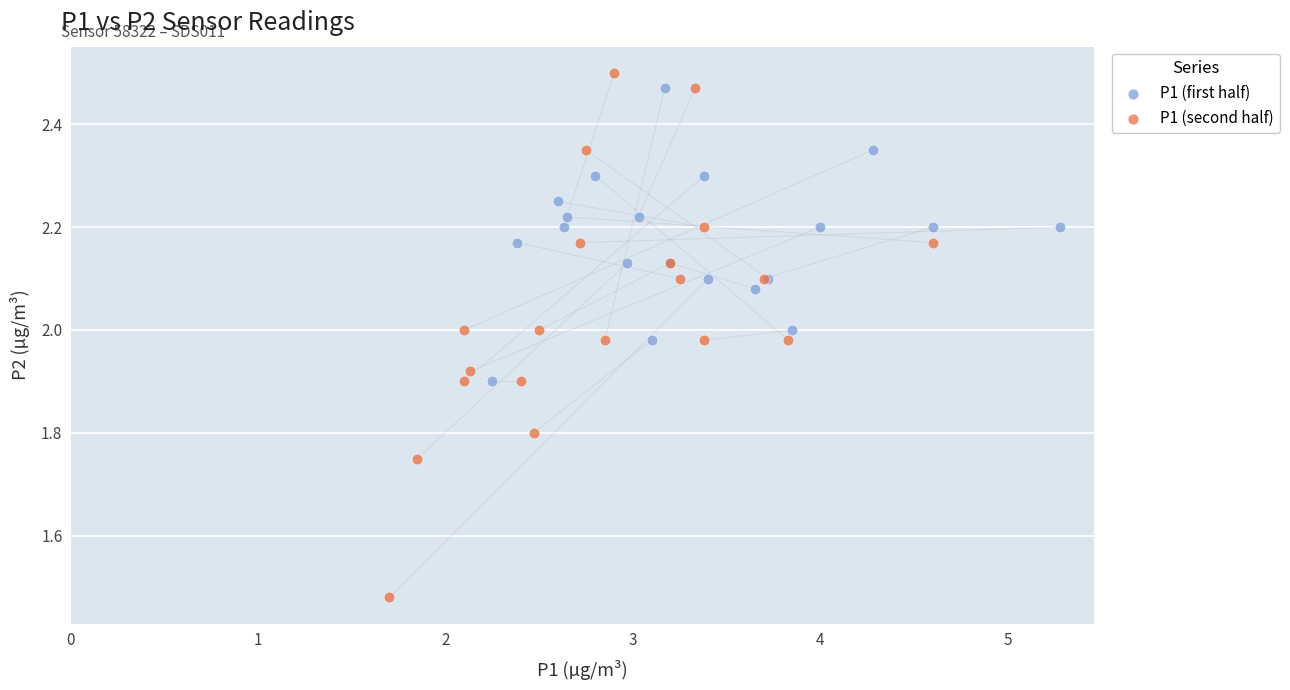

Which series has the widest spread of Y values?

P1 (second half)